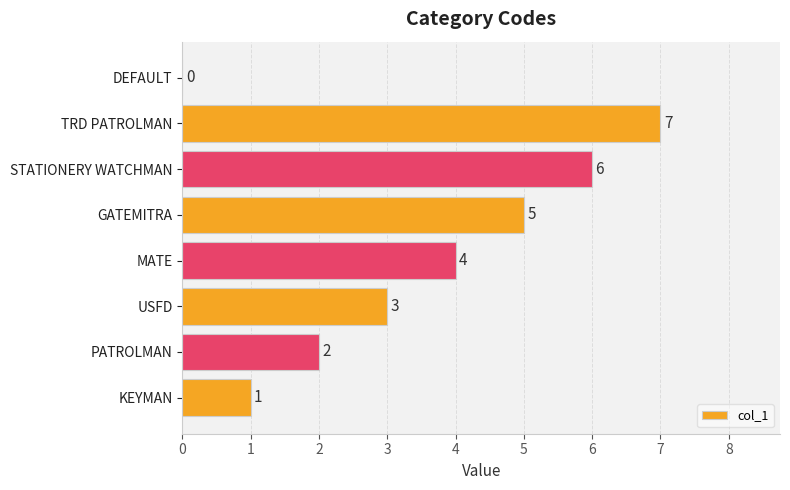

The chart shows a value of 3 at MATE. True or false?

False